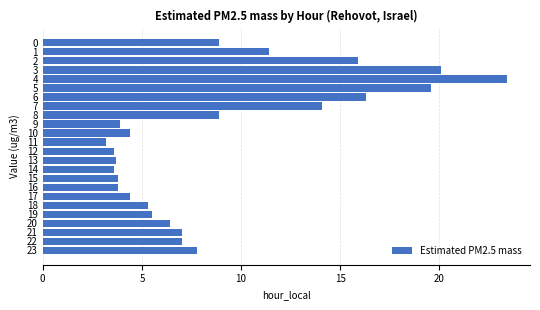

Where is the data nearest to the value 13?

7